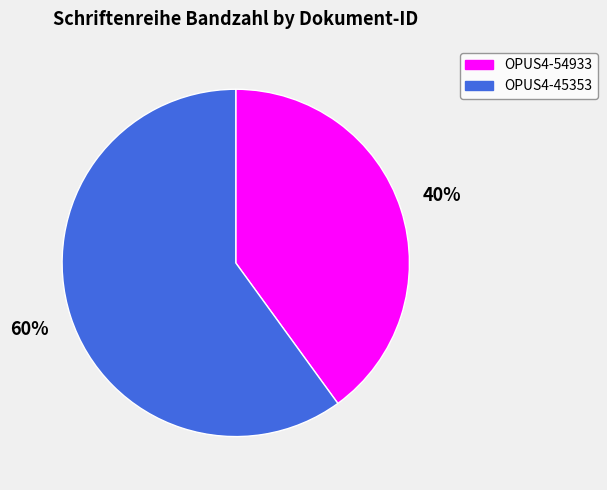

What percentage is the OPUS4-54933 slice, to the nearest percent?

40%